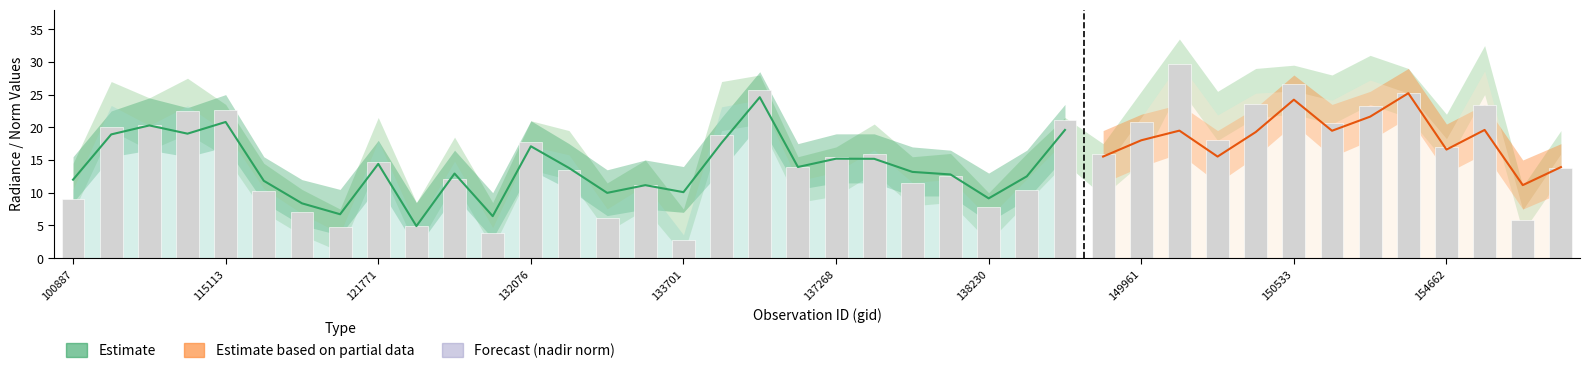

At which category does the chart reach its minimum across all series?

133701